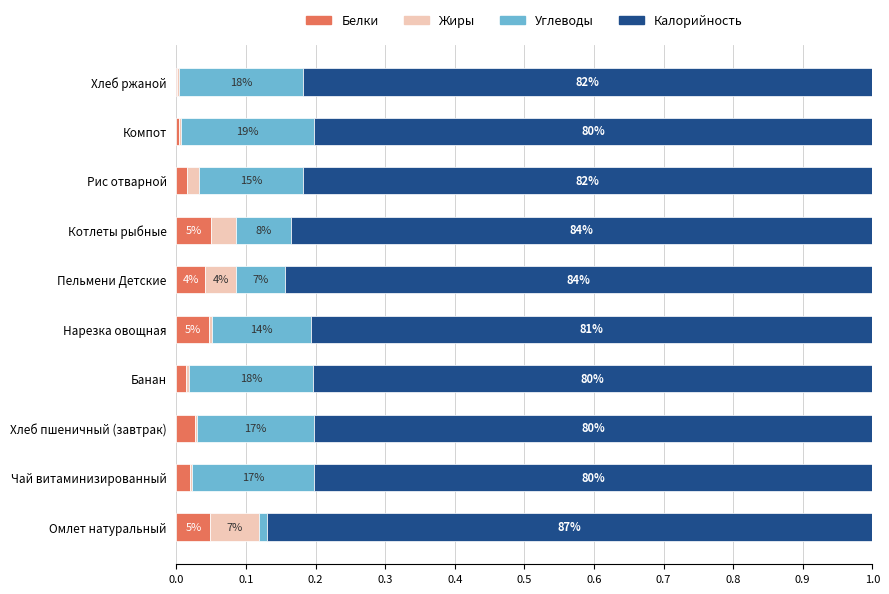

What are all the series names shown in the legend?

Белки, Жиры, Углеводы, Калорийность